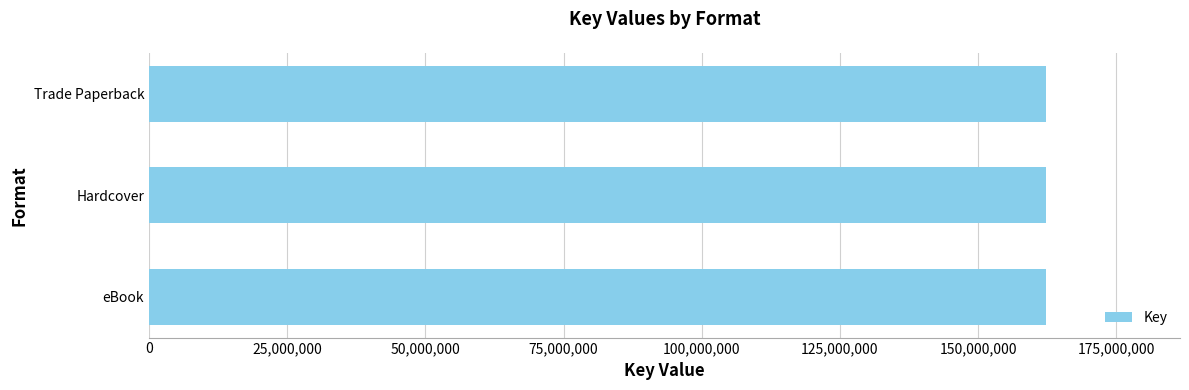

Where is the data nearest to the value 299406868?

eBook (Newest Princess)